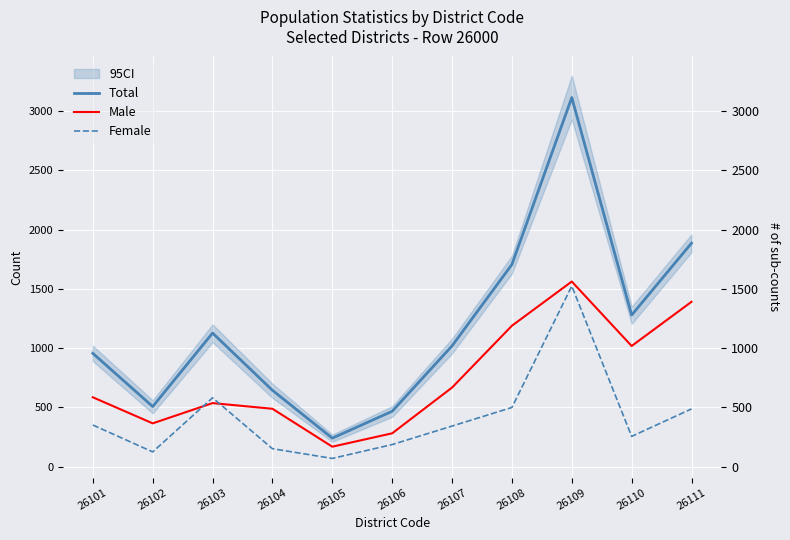

True or false: Total has more than 1 interior local peaks.

True